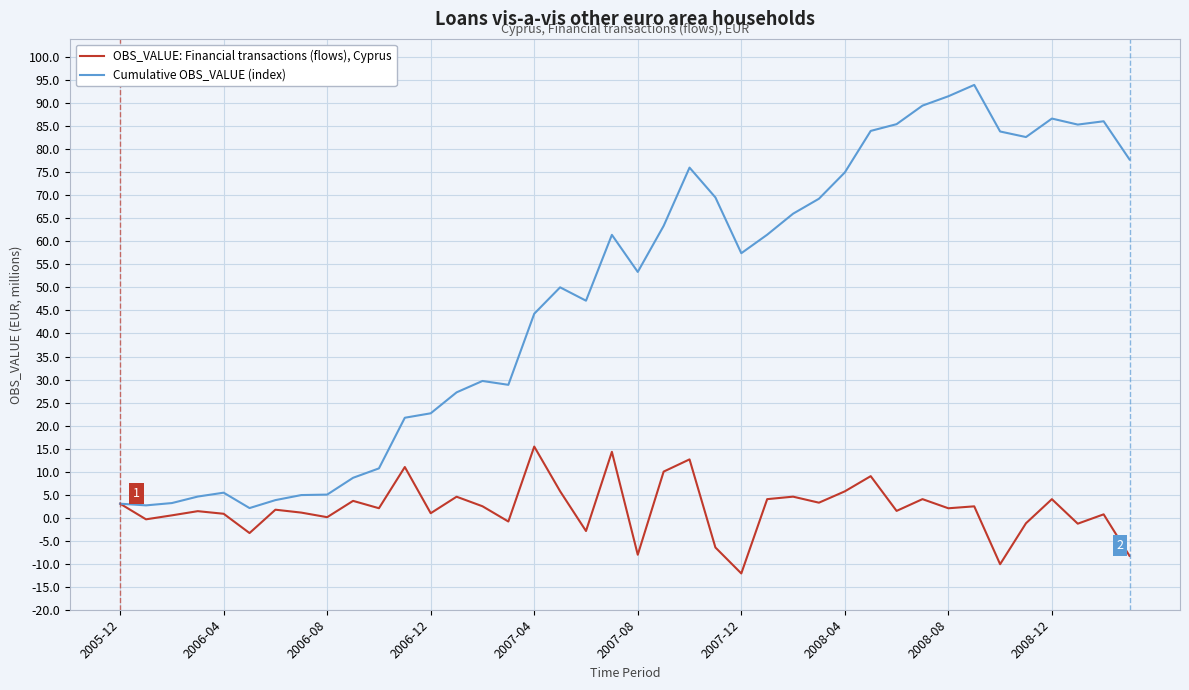

Which series has the largest total across all categories?

Cumulative OBS_VALUE (index)